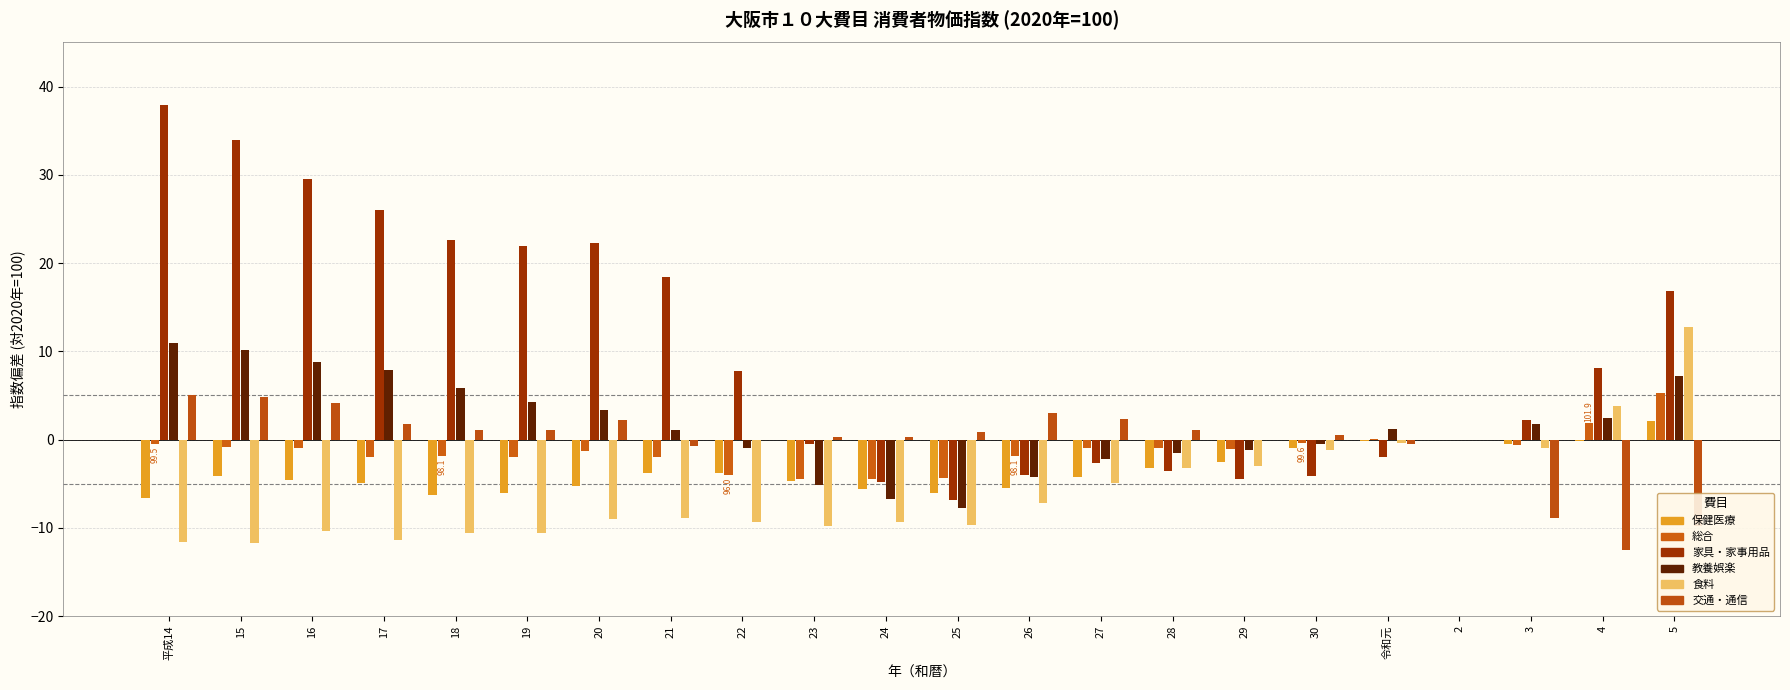

Which series has the largest total across all categories?

家具・家事用品